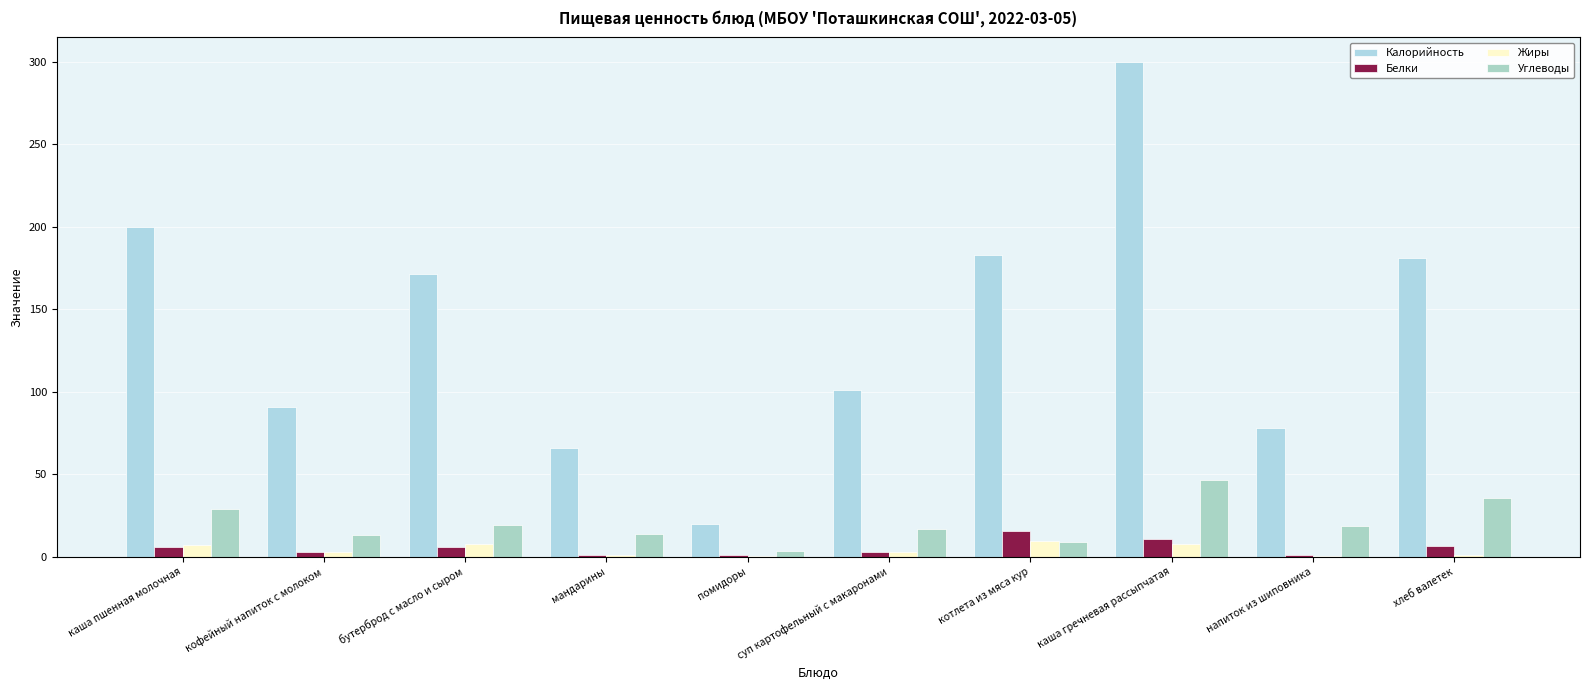

Which series changed the most between помидоры and котлета из мяса кур?

Калорийность